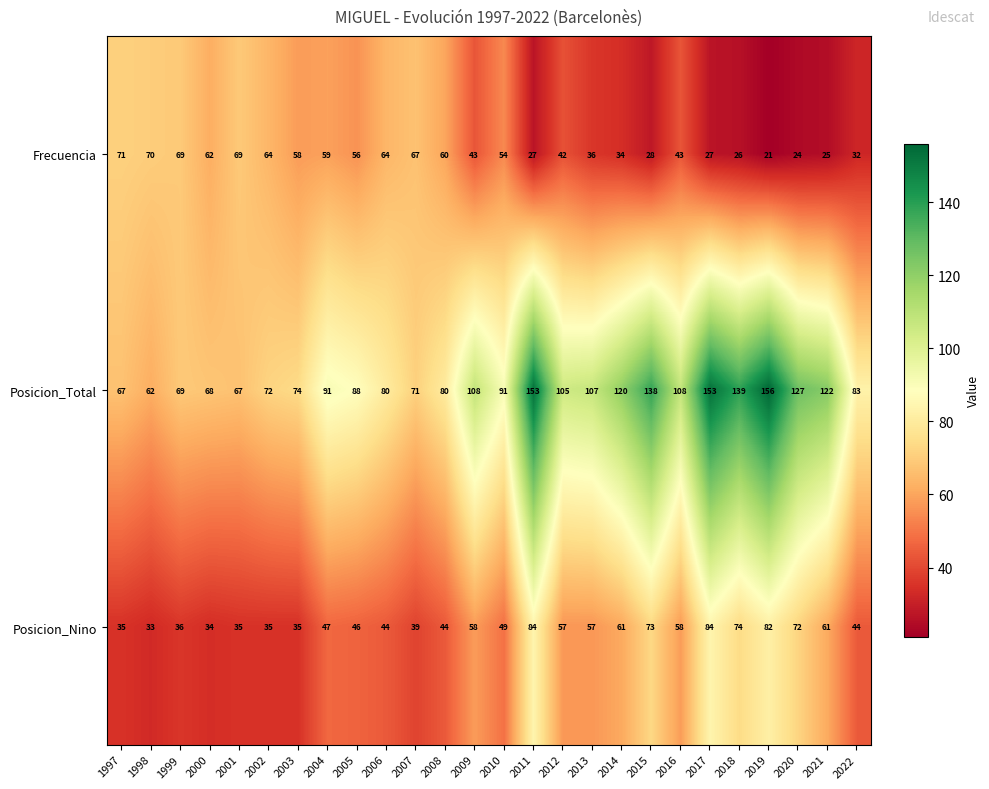

What is the sum of the Frecuencia values at 2012 and 1997?

113